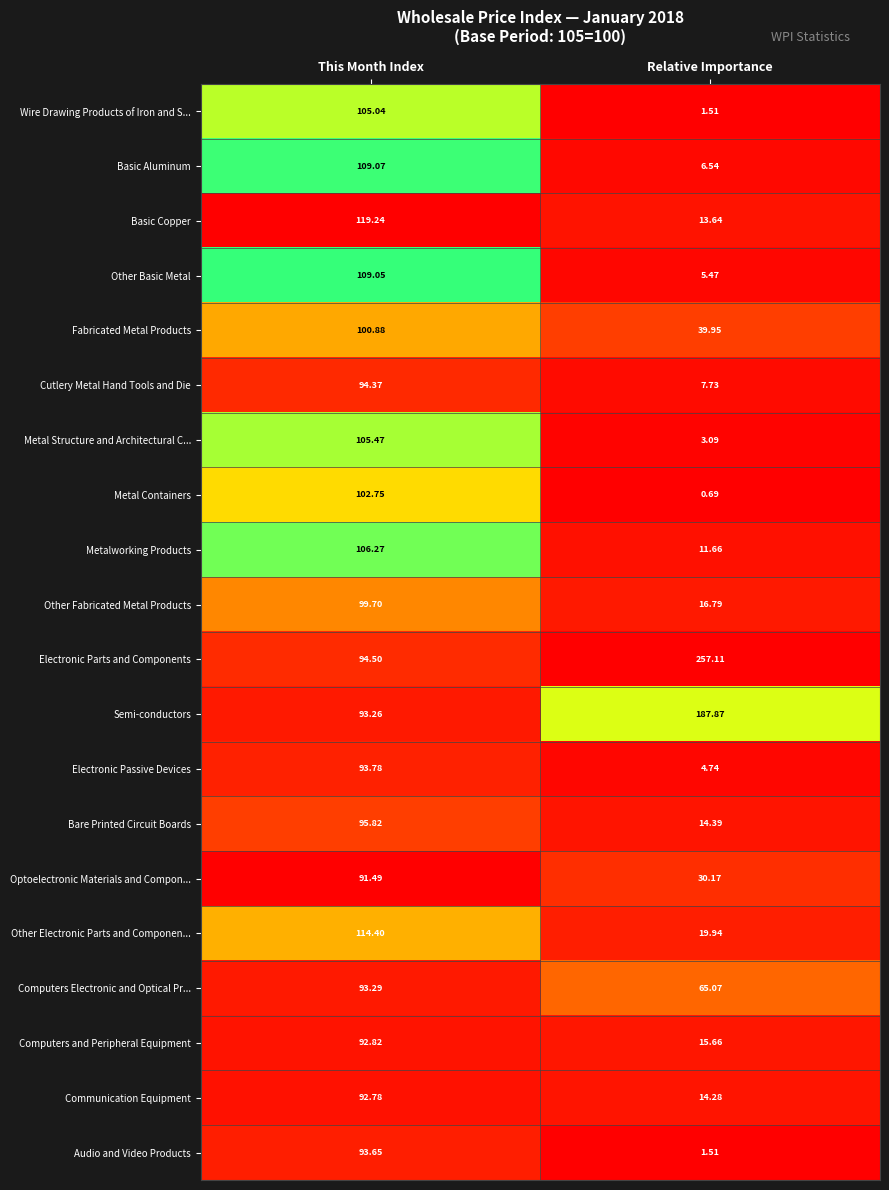

Where is Metal Containers nearest to the value 51?

Relative Importance